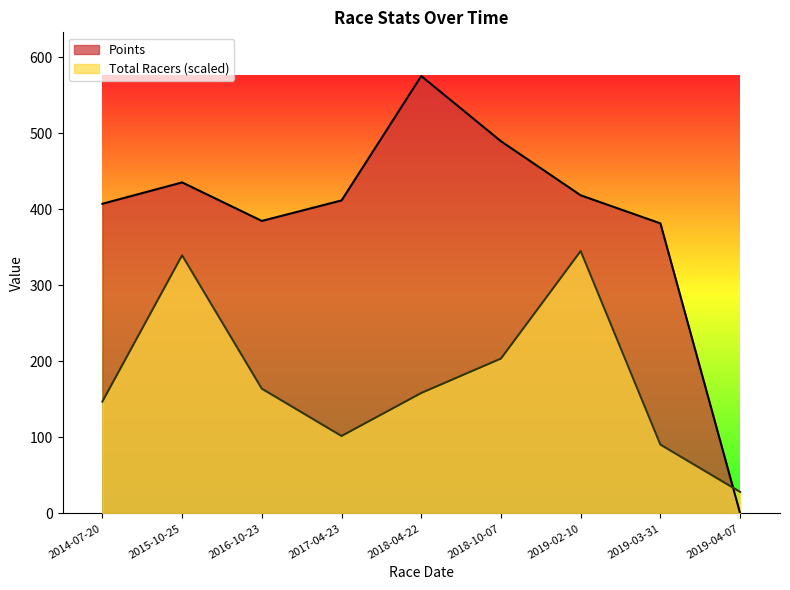

What is the average value of the Total Racers series?

175.3